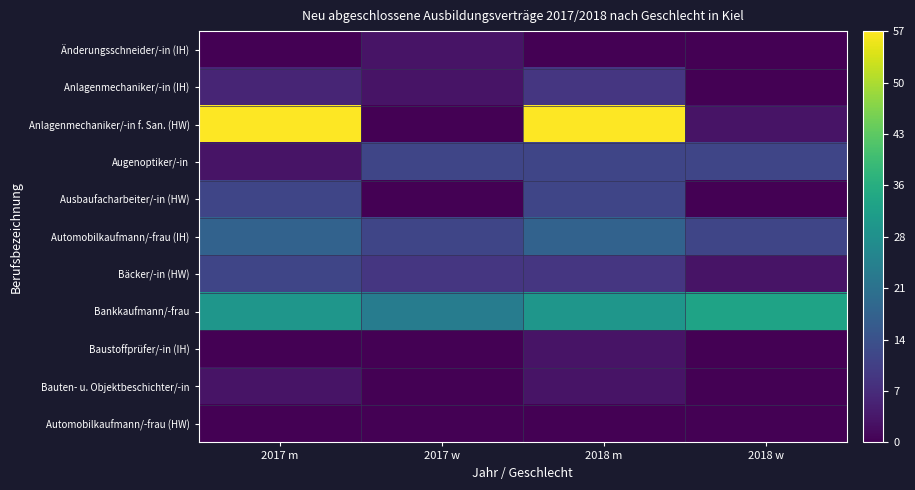

Rank the series at 2018 w from highest to lowest value.

Bankkaufmann/-frau, Augenoptiker/-in, Automobilkaufmann/-frau (IH), Anlagenmechaniker/-in f. San. (HW), Bäcker/-in (HW), Änderungsschneider/-in (IH), Anlagenmechaniker/-in (IH), Ausbaufacharbeiter/-in (HW), Baustoffprüfer/-in (IH), Bauten- u. Objektbeschichter/-in, Automobilkaufmann/-frau (HW)